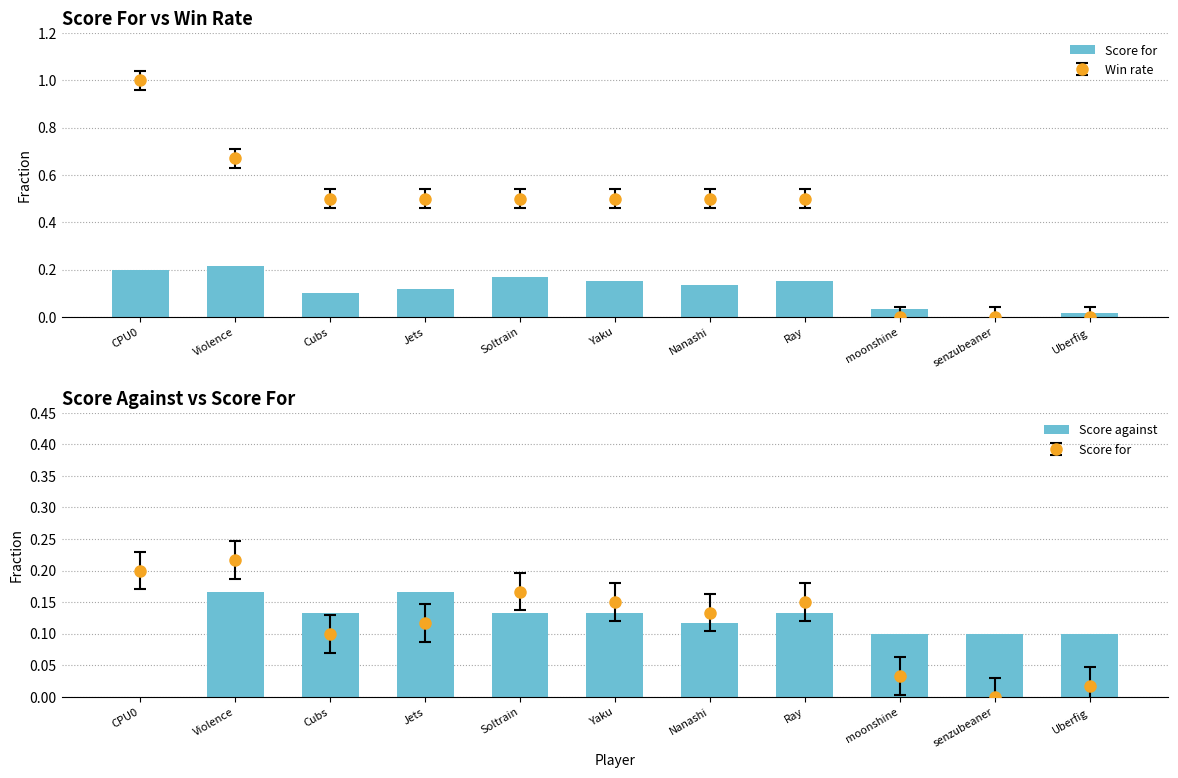

What is the value of the Score against bar at the 7th from the left?

0.1